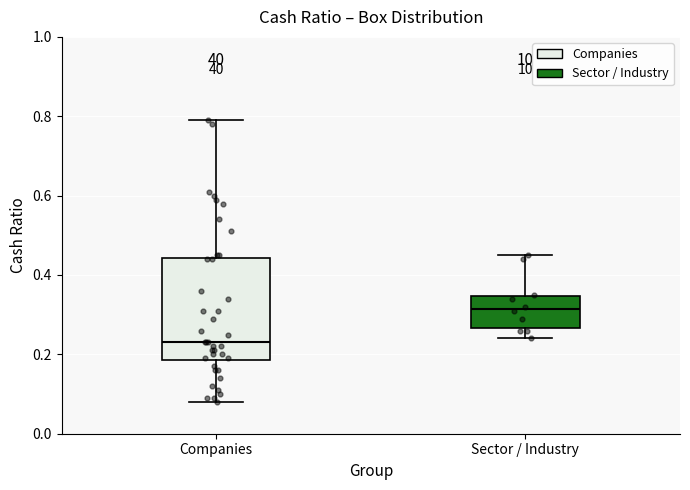

Where is the lower edge of the box for Sector / Industry on the y-axis? The values are not printed on the chart, so give them approximately, as read against the axis.

0.26